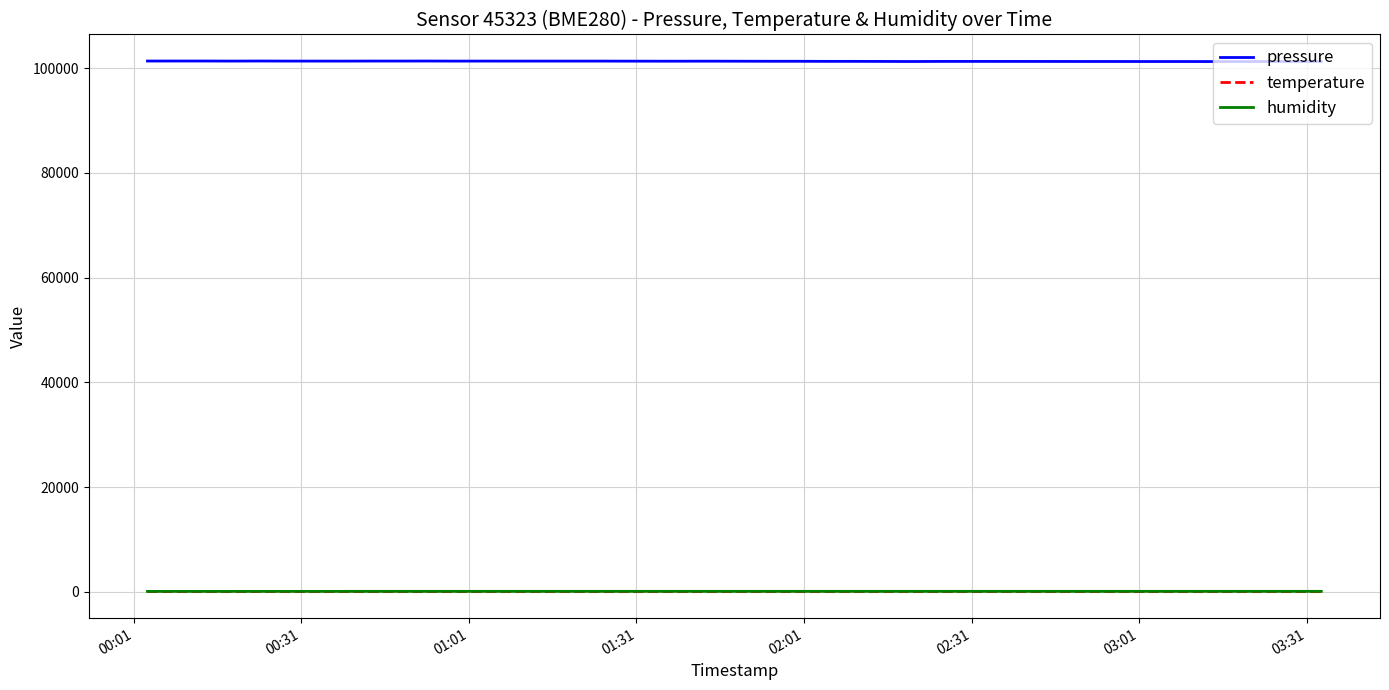

What is the average value of the temperature series?

10.0